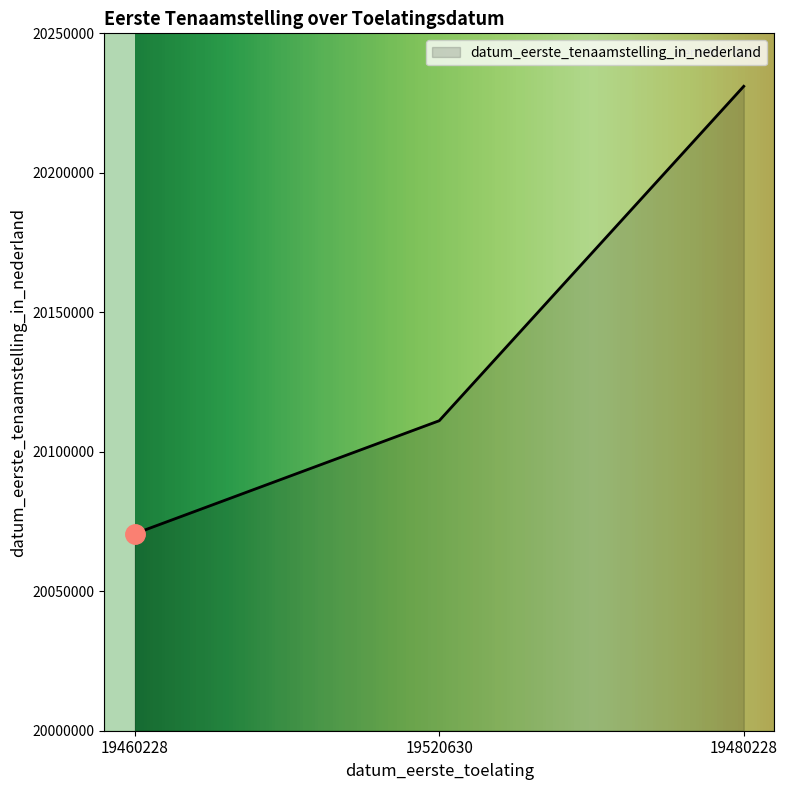

What is the sum of the values at 19520630 and 19480228?

40342142